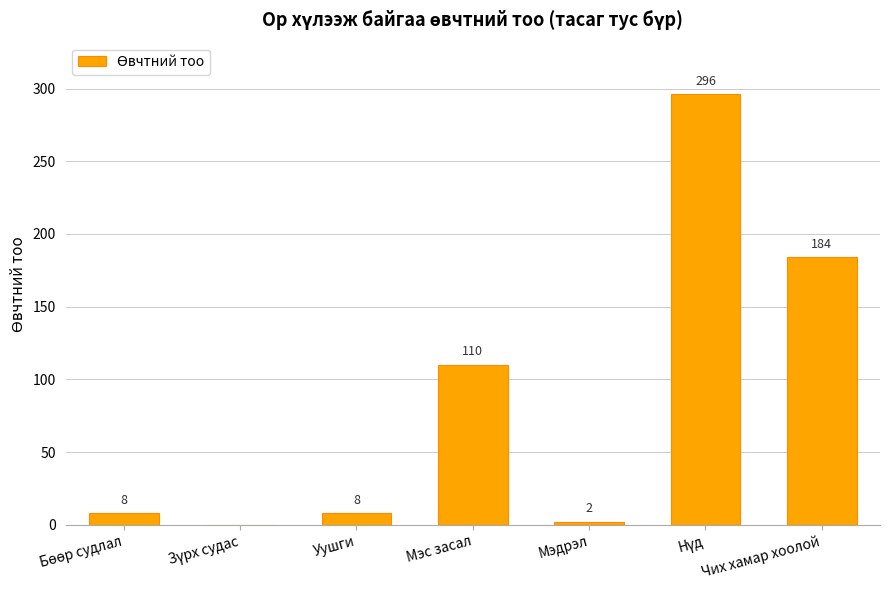

What is the change in value from Уушги to Чих хамар хоолой?

+176